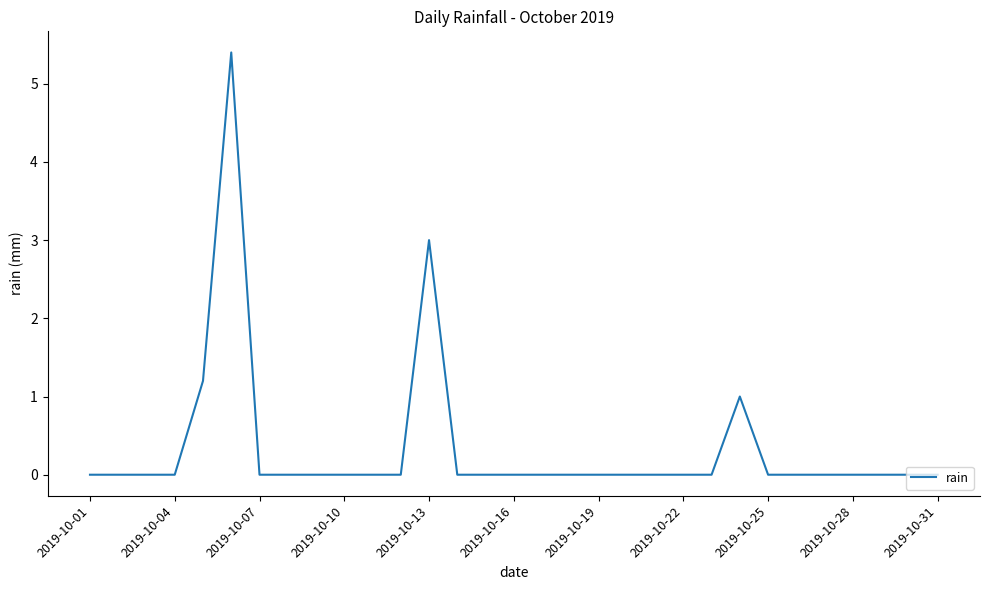

What is the greatest value displayed?

5.4